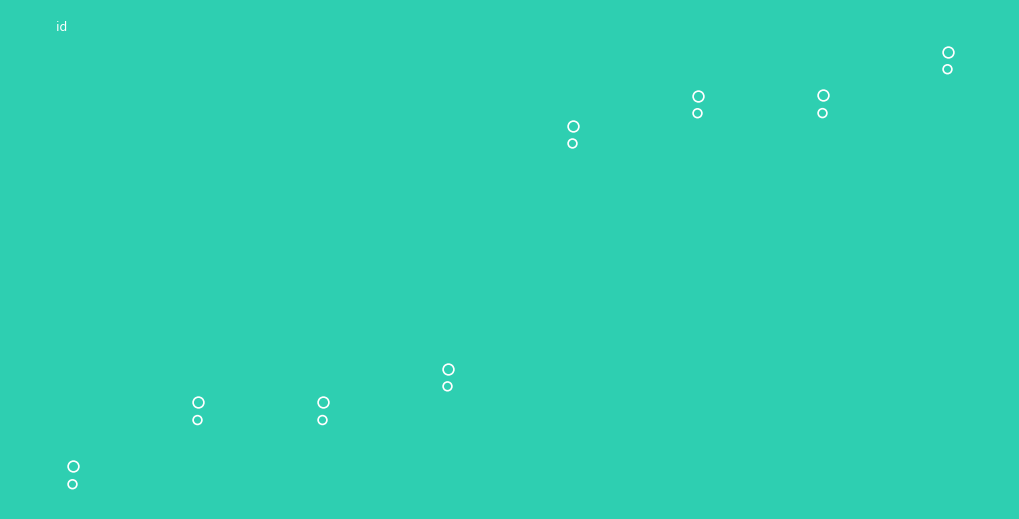

Approximately how many times larger is the value at 3 compared to 0?

1.4